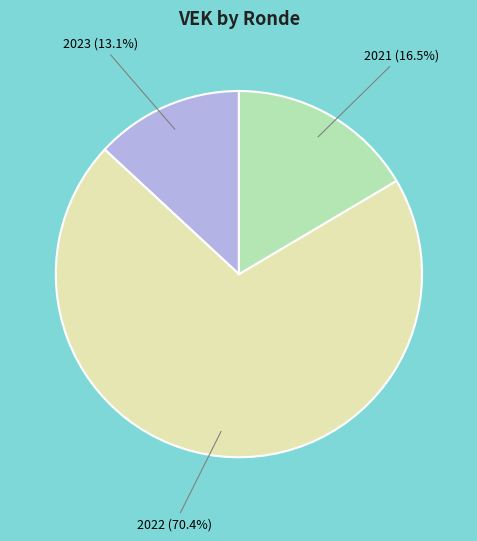

Is there any slice that represents more than half of the pie?

Yes